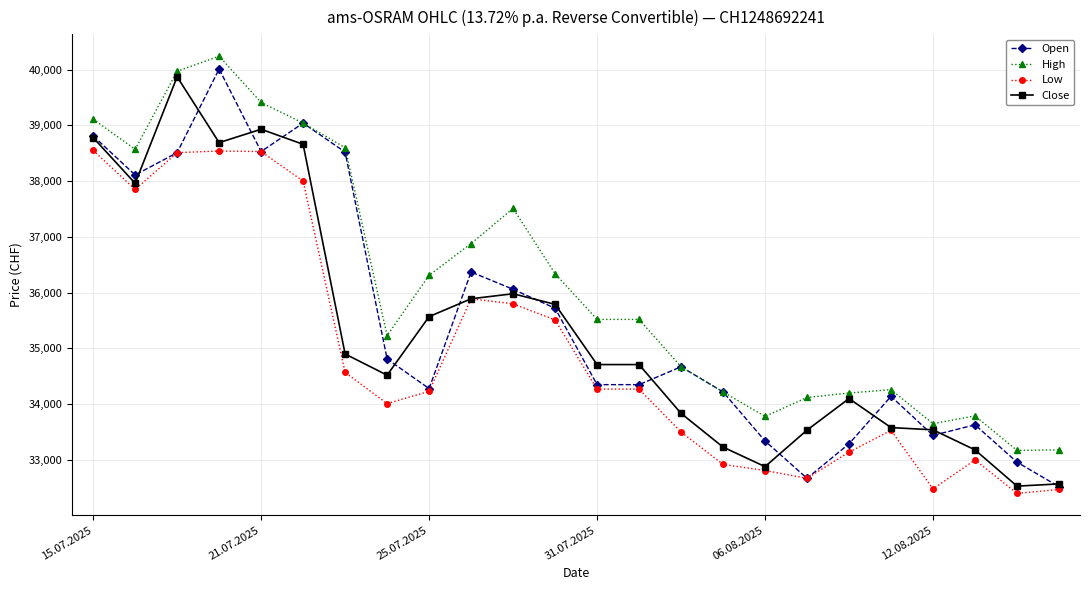

What is the value of the Open point at the 14th from the left?

34350